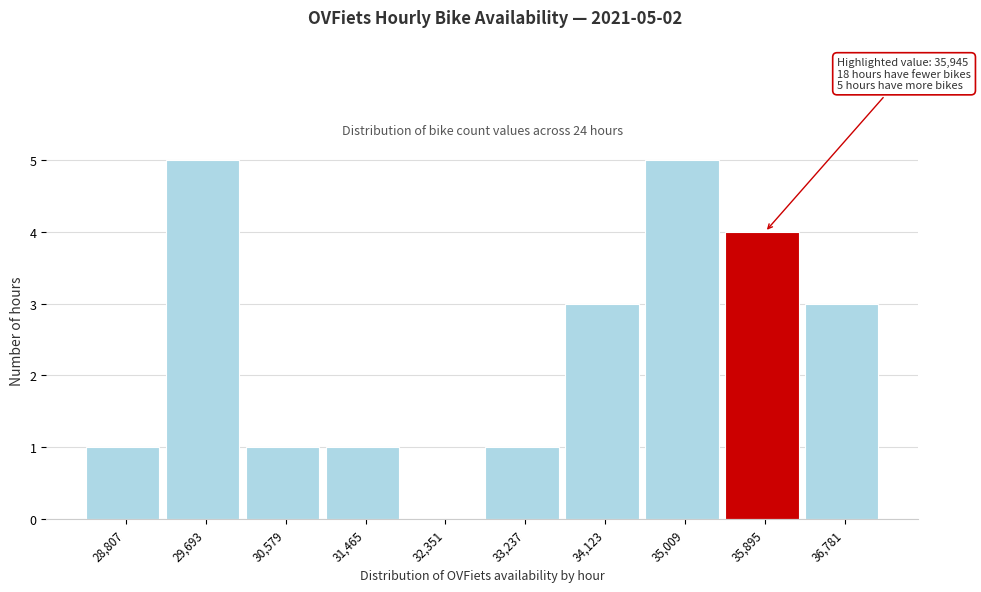

Reading left to right, extract all data points from this chart.

28,807=1	29,693=5	30,579=1	31,465=1	32,351=0	33,237=1	34,123=3	35,009=5	35,895=4	36,781=3